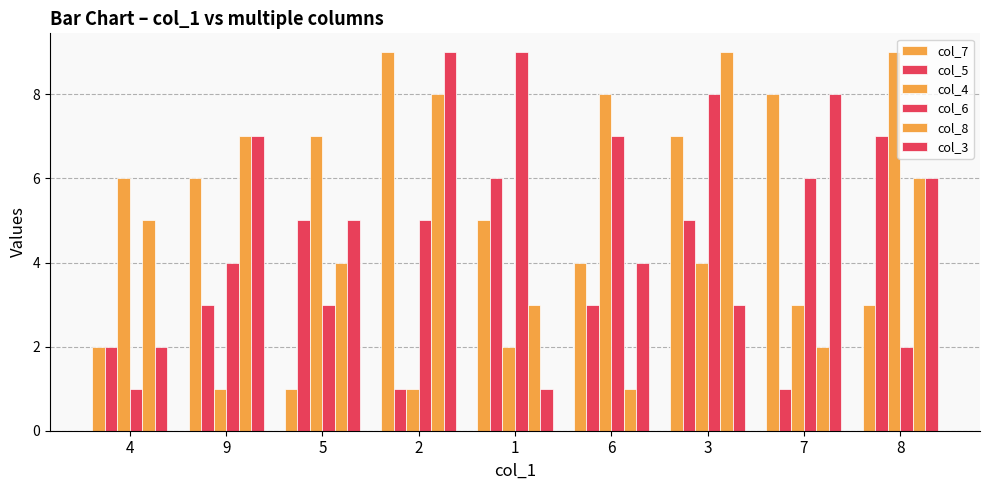

How many bars are there in each group?

6